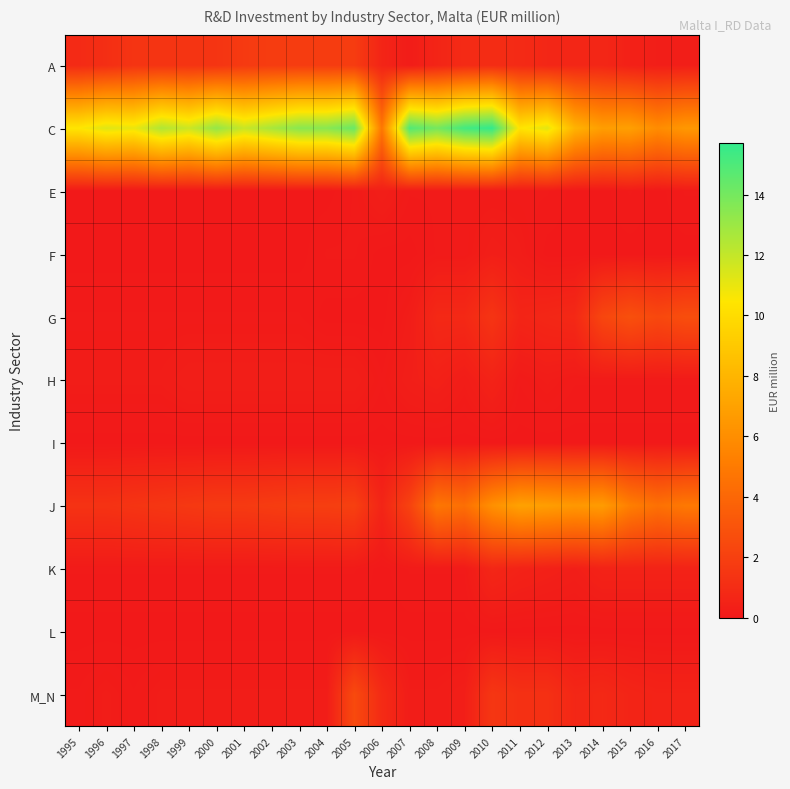

At which category is the sum across all series the highest?

2010